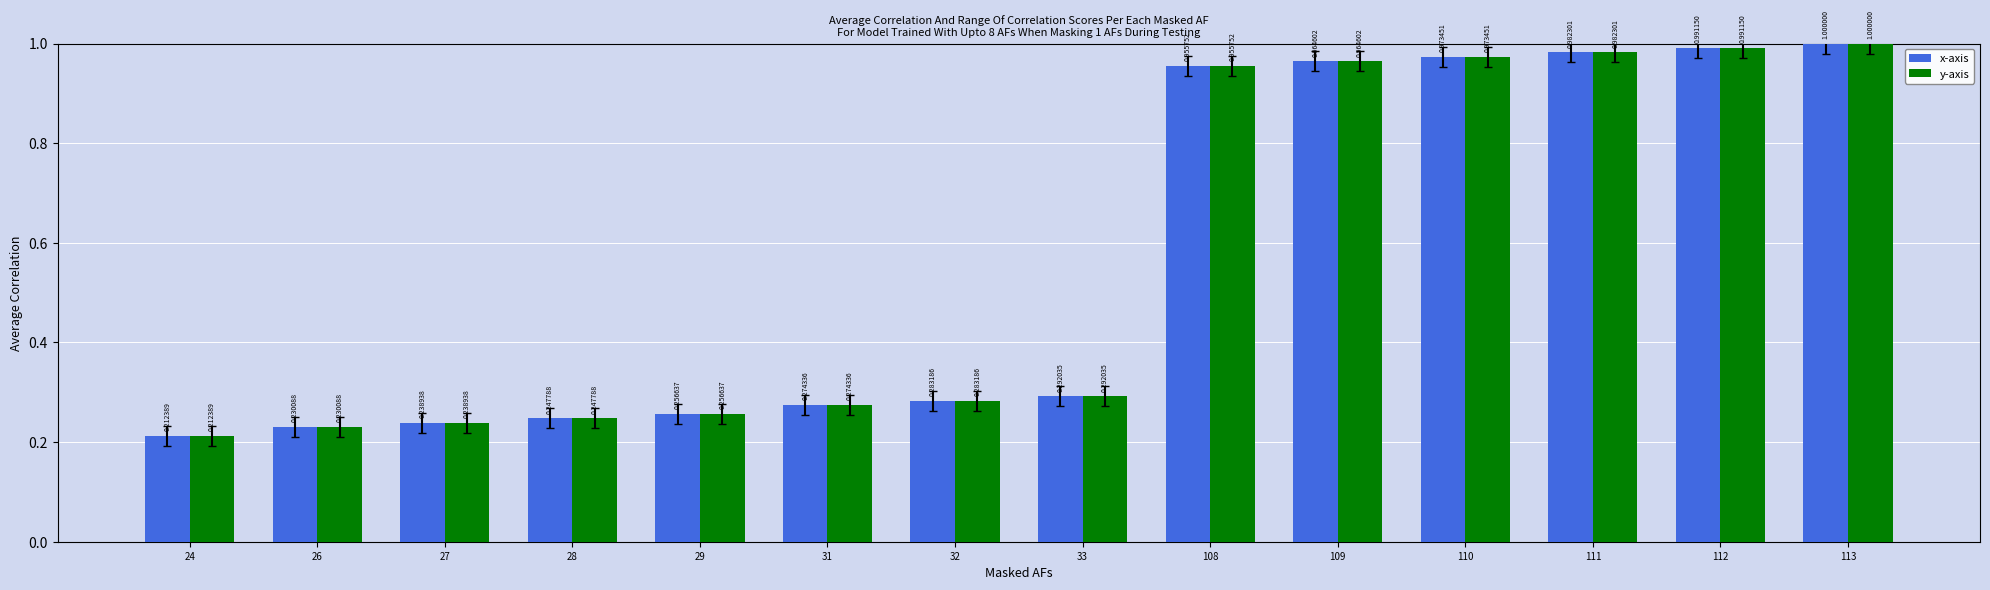

List the labels in order of y-axis value, smallest first.

24, 26, 27, 28, 29, 31, 32, 33, 108, 109, 110, 111, 112, 113